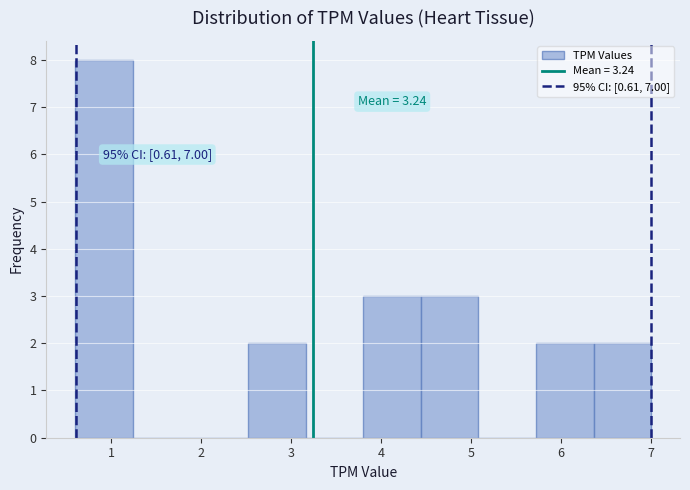

Which range on the x-axis has the tallest bar?

0.60 to 1.24